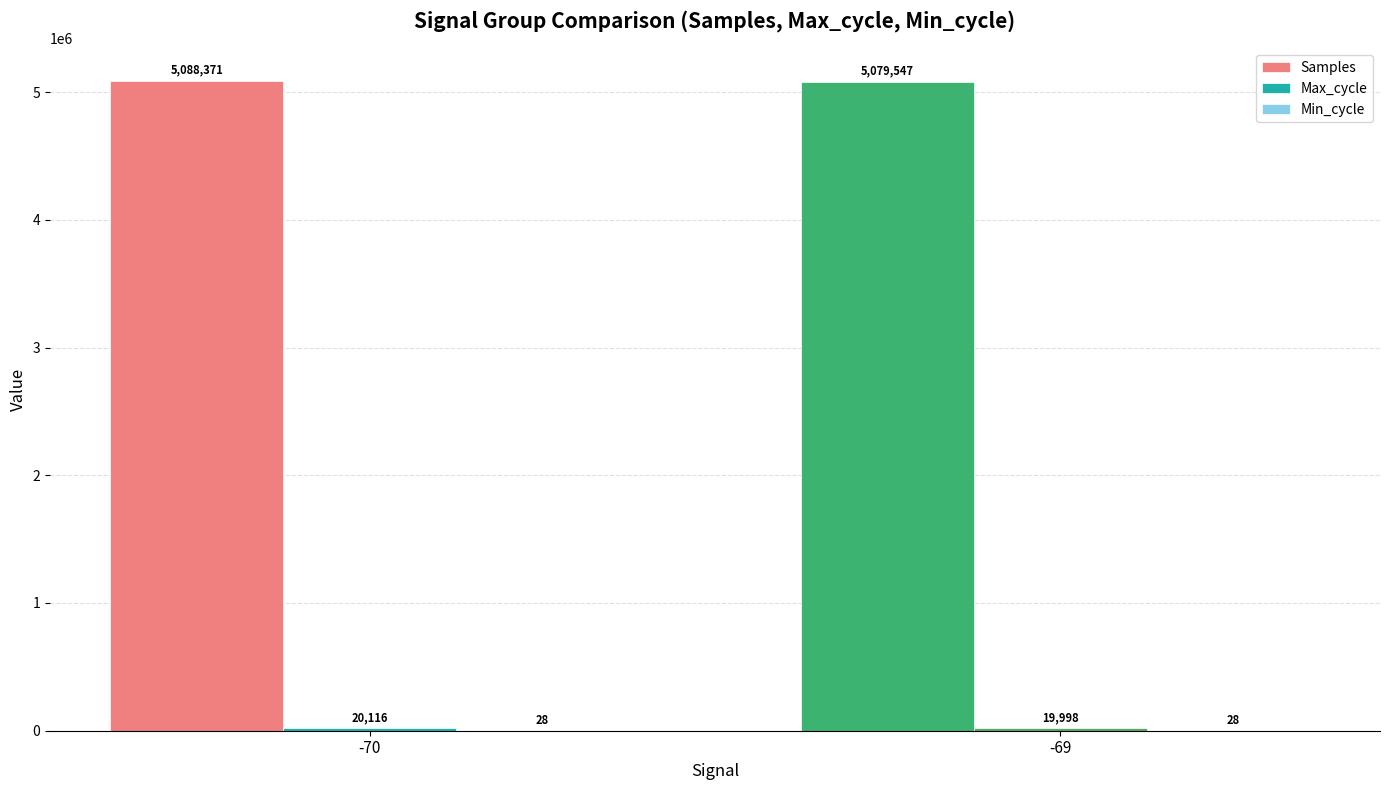

What is the spread (max minus min) of values at -69?

5079519